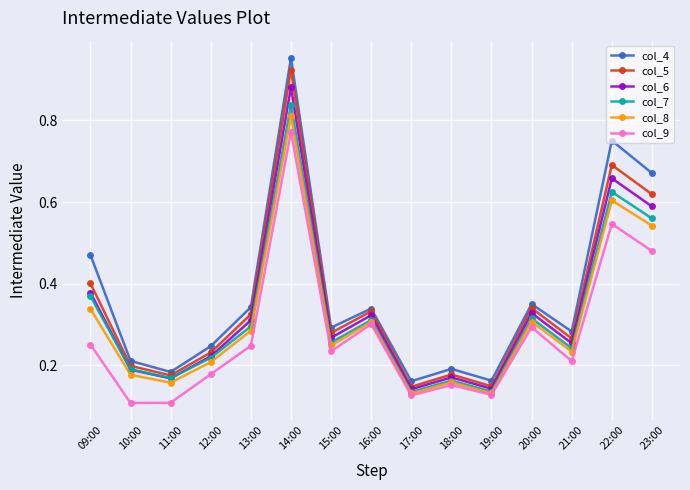

In col_4, how many points are higher than both neighbors (excluding endpoints)?

5